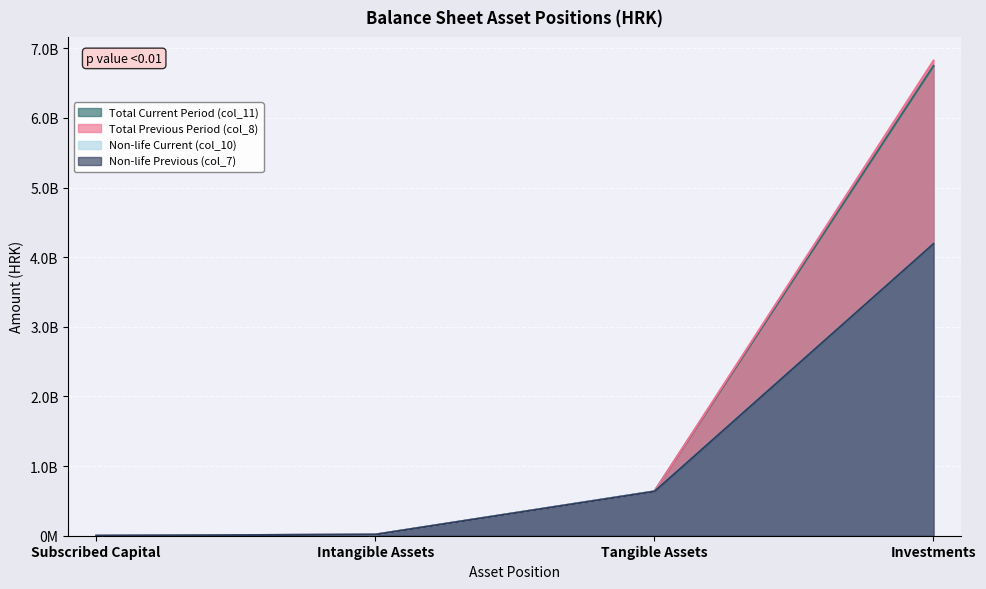

True or false: Non-life Previous (col_7) and Total Previous Period (col_8) intersect in this chart.

False